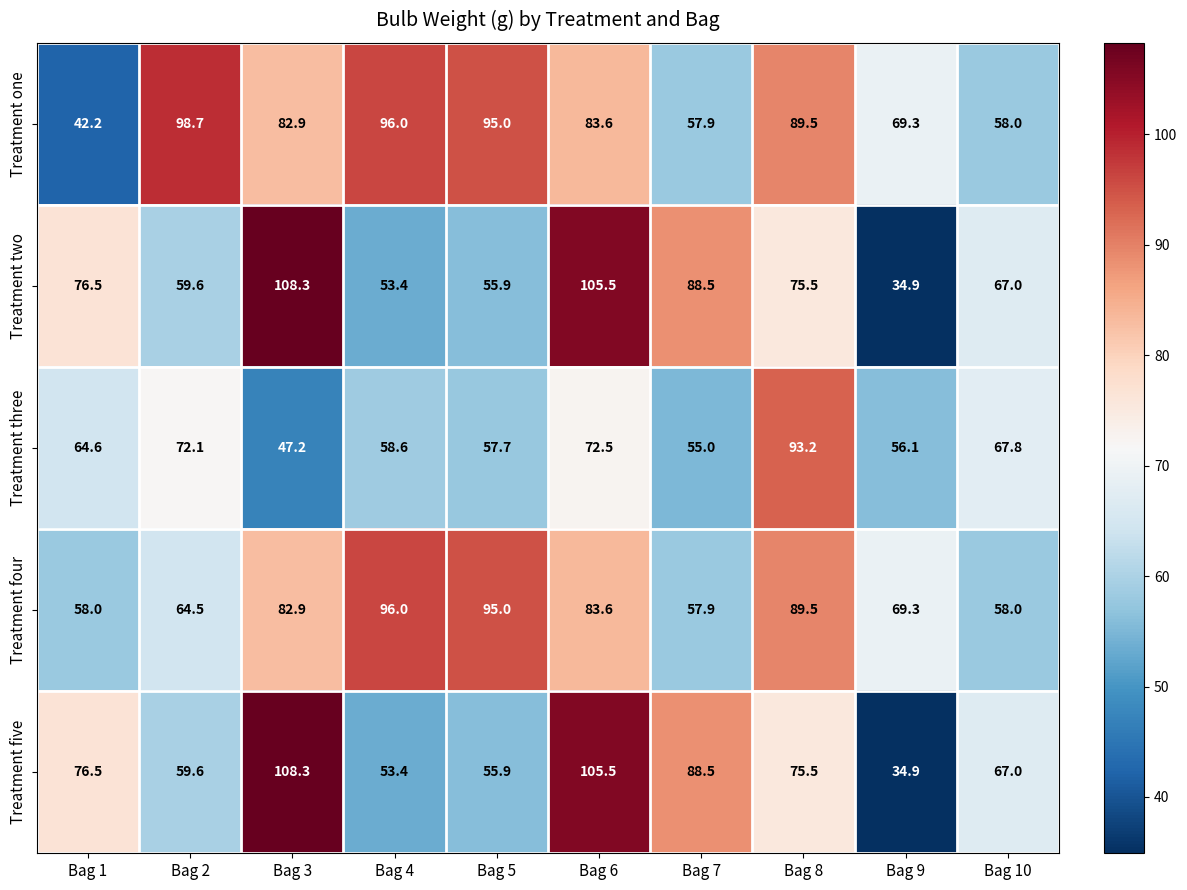

Which label corresponds to the smallest value in the chart?

Bag 9